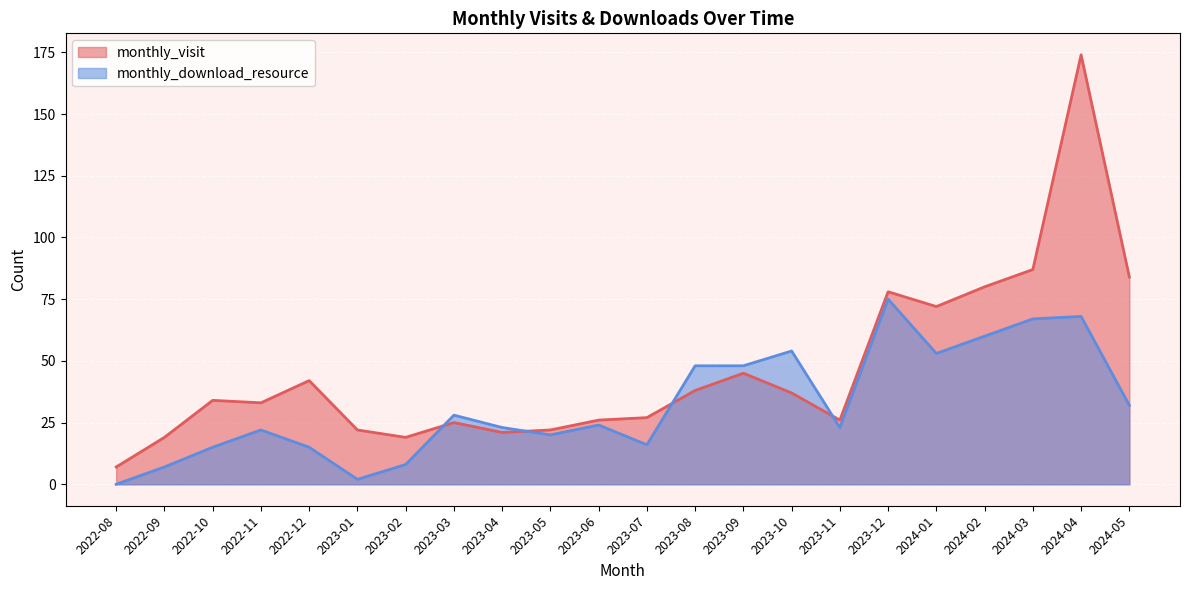

What is the difference between the maximum and second lowest values in the monthly_visit series?

155